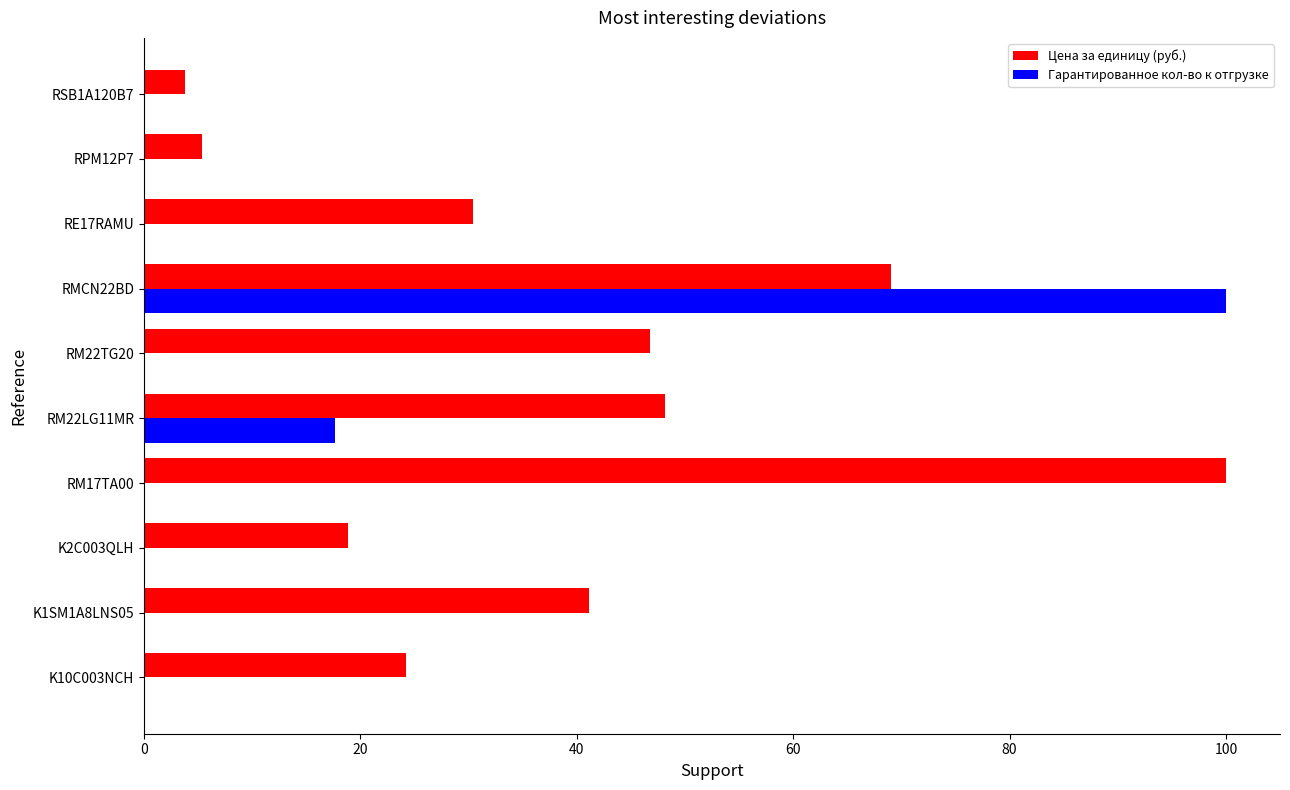

At which label is Цена за единицу (руб.) closest to 51?

RM22LG11MR